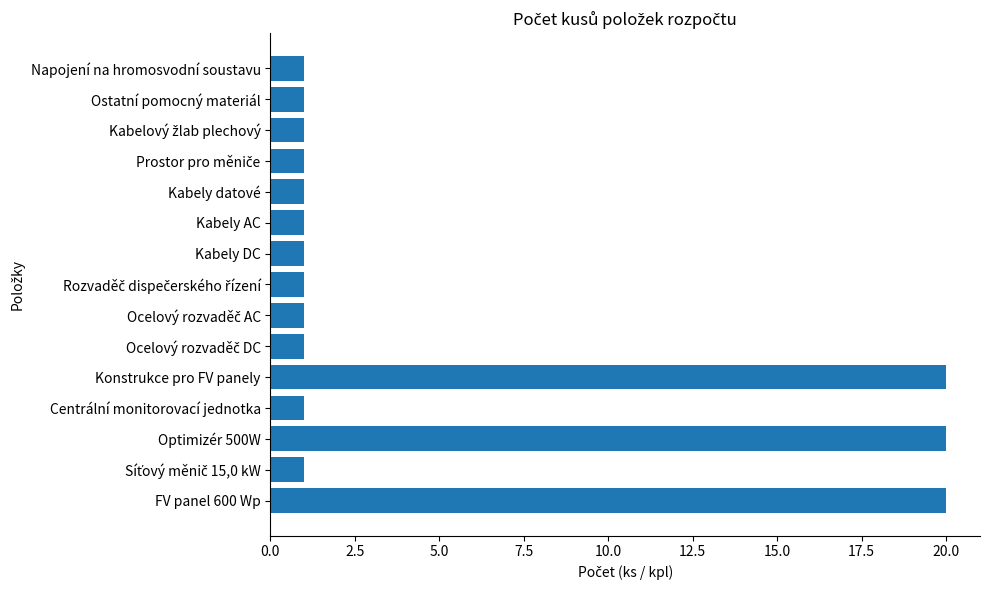

What is the ratio of the value at Optimizér 500W to the value at Ostatní pomocný materiál?

20.0